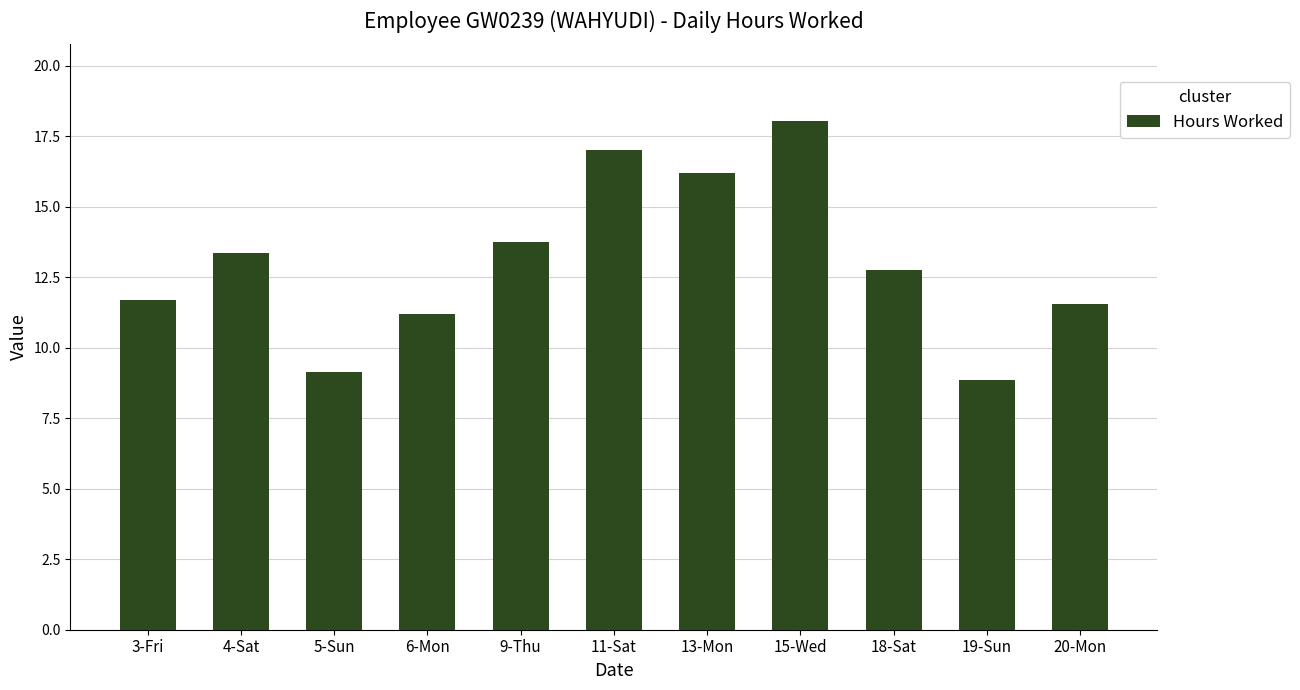

Which category has the highest value across all series?

15-Wed